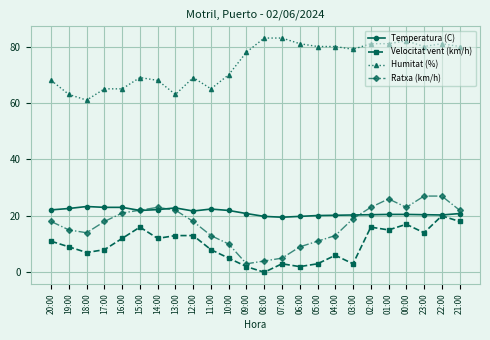

What is the sum of all Ratxa (km/h) values?

406.0